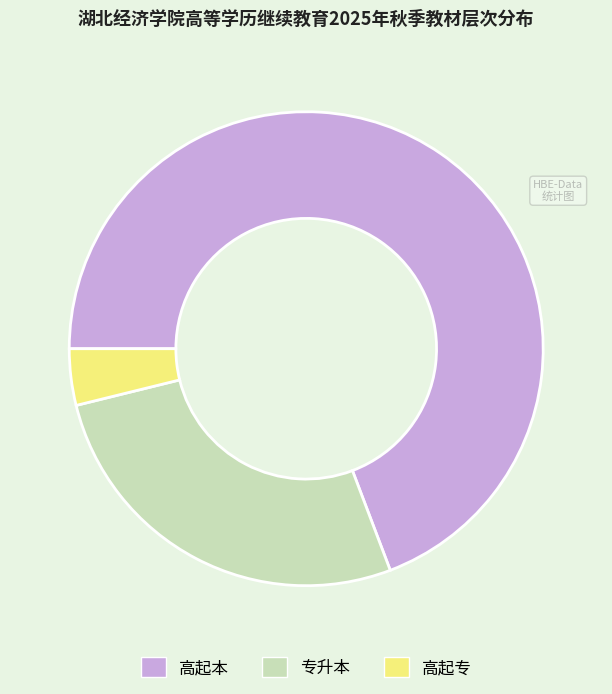

Is it true that 高起本 is 57% of the pie?

False